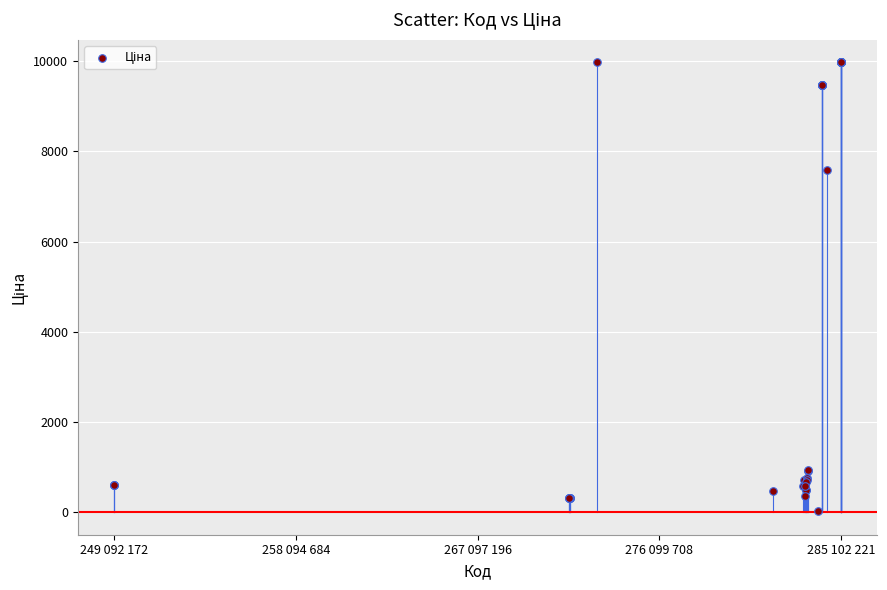

What Y value in the scatter plot is closest to 5003?

7596.5